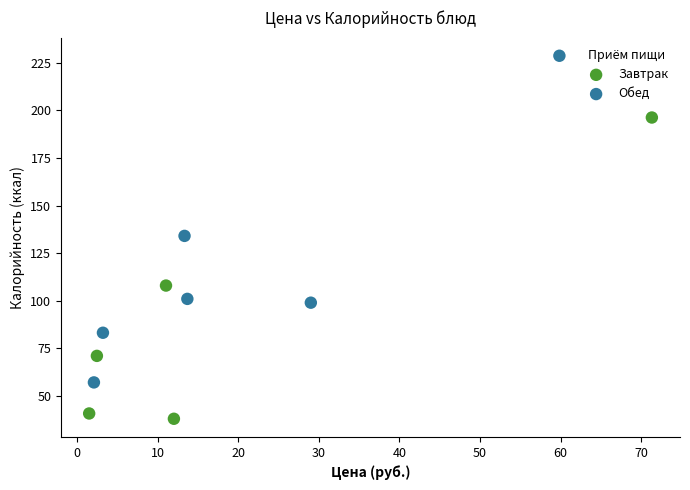

Which series contains the lowest Y value?

Завтрак